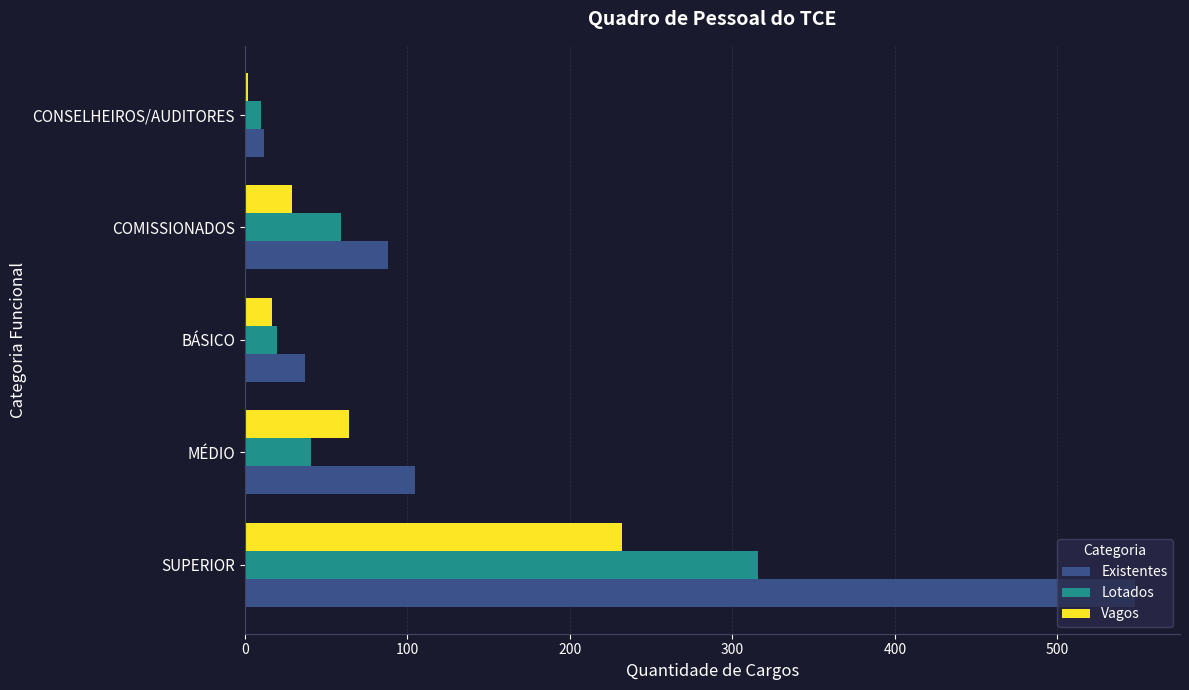

Is it true that Lotados equals 83 at SUPERIOR?

False